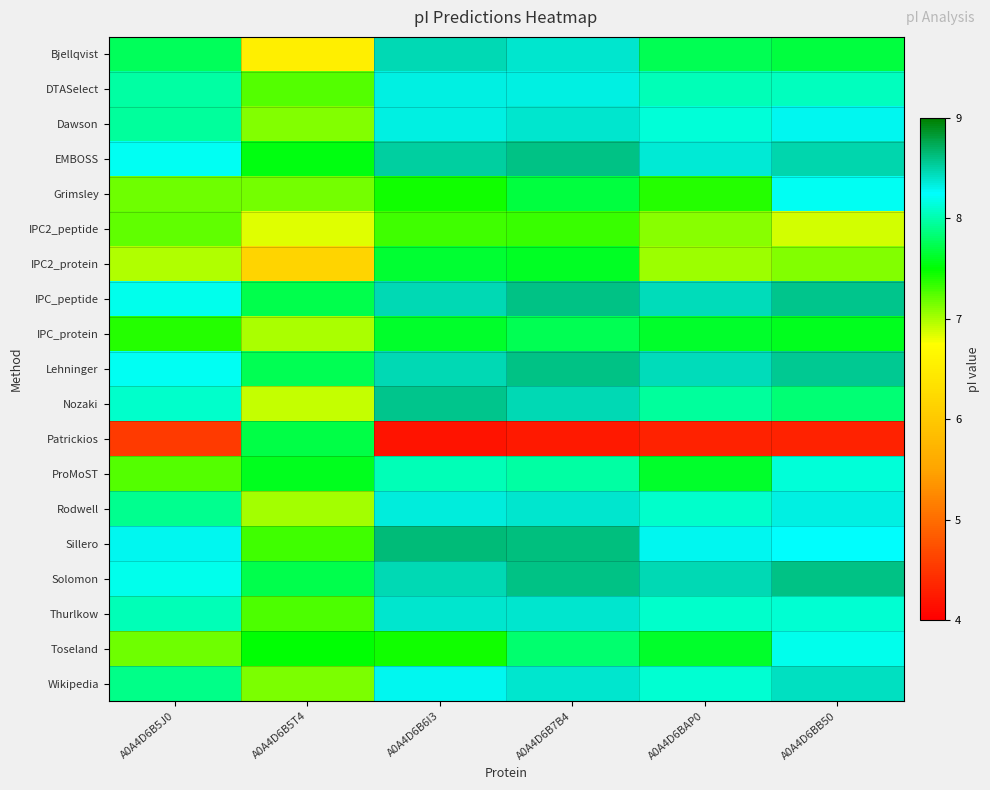

How many series are shown in this chart?

19